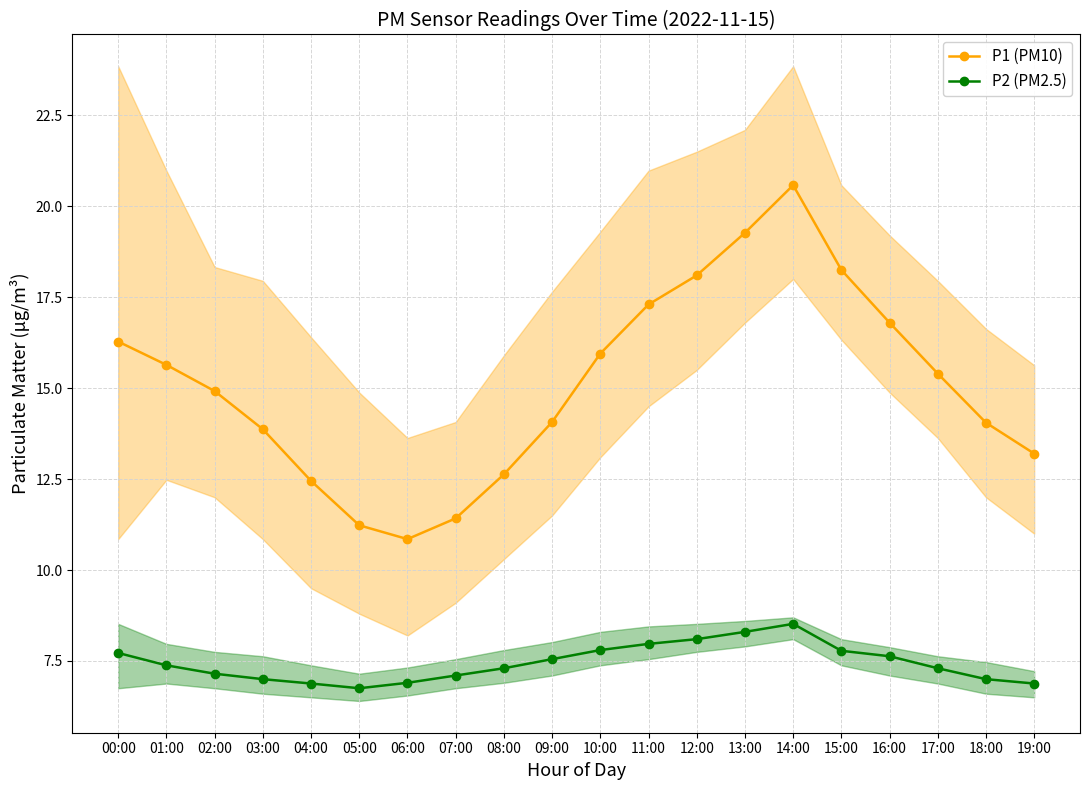

List the labels in order of P2 (PM2.5) value, smallest first.

05:00, 04:00, 19:00, 06:00, 03:00, 18:00, 07:00, 02:00, 08:00, 17:00, 01:00, 09:00, 16:00, 00:00, 15:00, 10:00, 11:00, 12:00, 13:00, 14:00